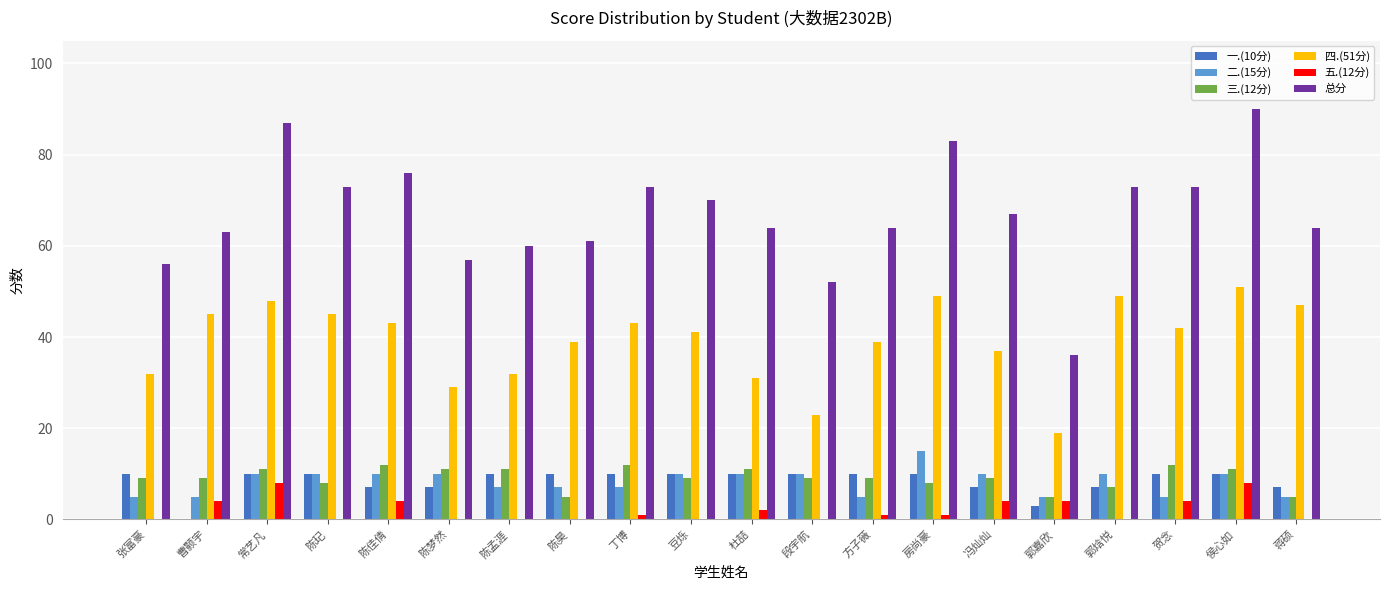

How many groups of bars are there?

20